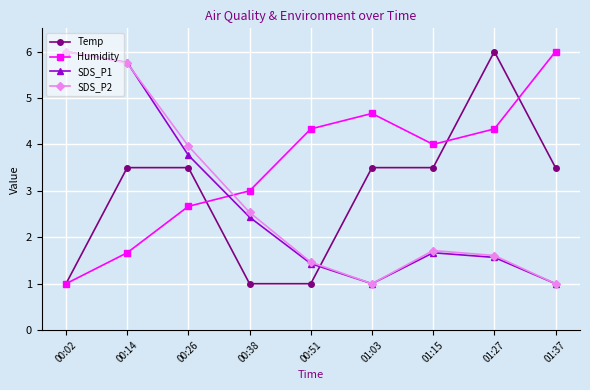

What position from the right is 01:27?

2